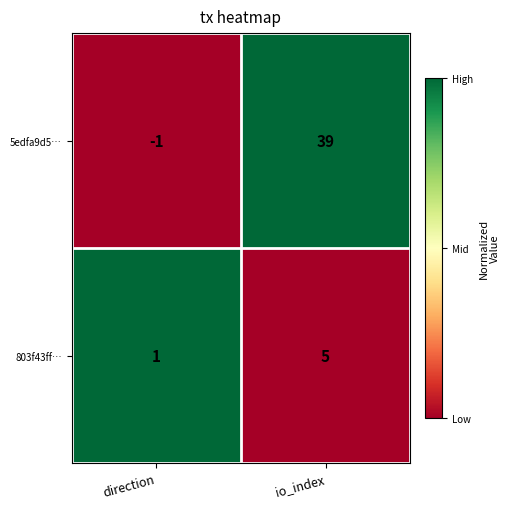

What is the sum of all 803f43ff… values?

6